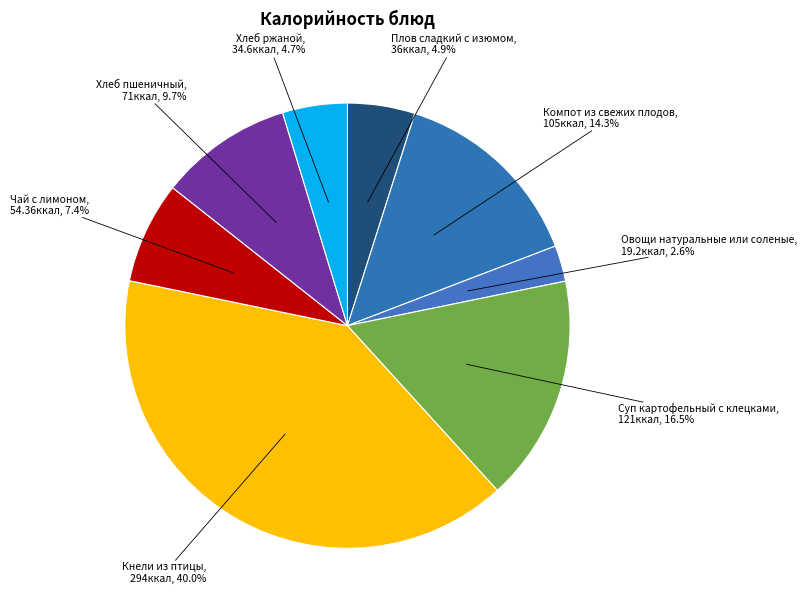

Does Хлеб ржаной account for over 50% of the chart?

No